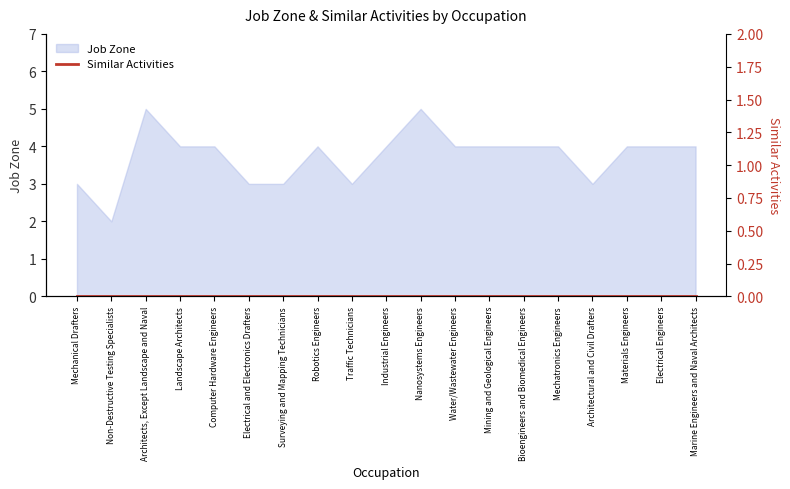

Count the number of values greater than 4.

2